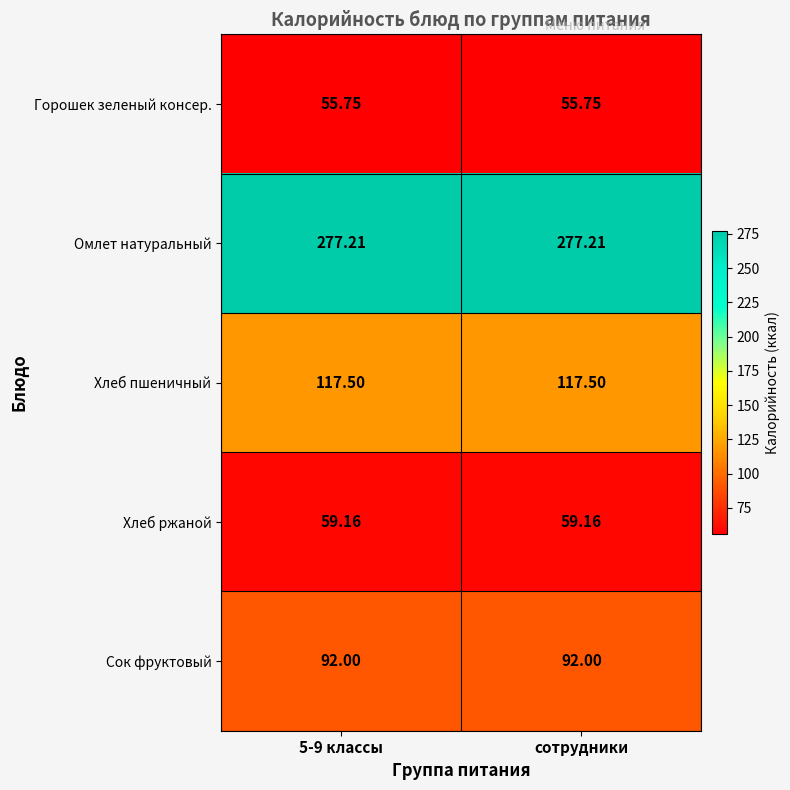

Rank the series at 5-9 классы from highest to lowest value.

Омлет натуральный, Хлеб пшеничный, Сок фруктовый, Хлеб ржаной, Горошек зеленый консер.